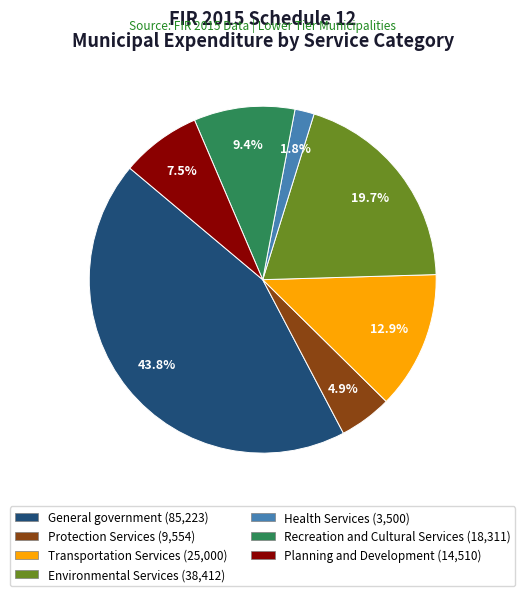

Is there any slice that represents more than half of the pie?

No